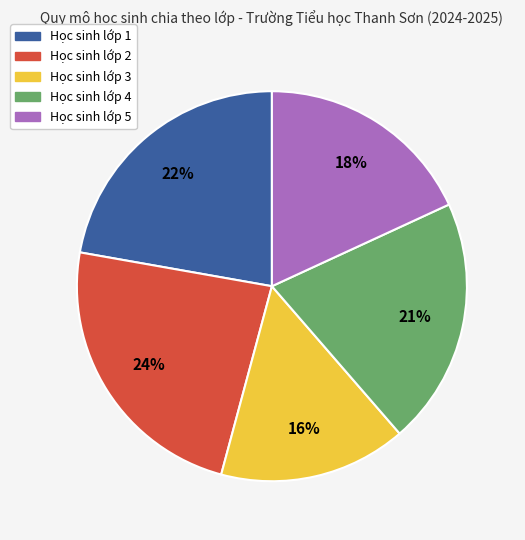

The Học sinh lớp 2 slice represents 24% of the pie. True or false?

True